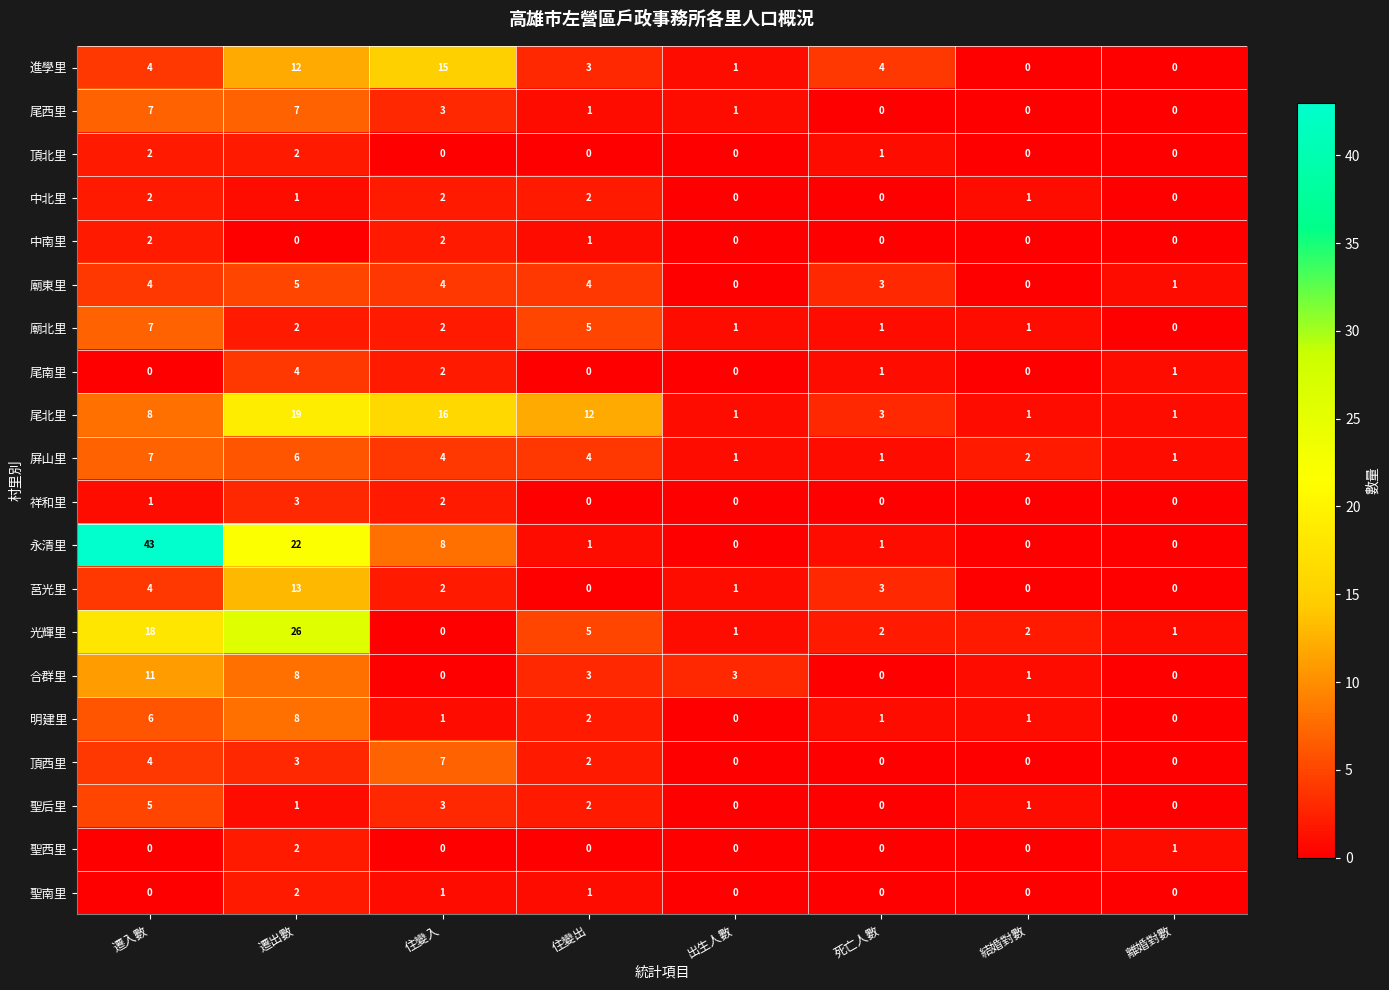

What is the difference between the highest and lowest values at 住變出?

12